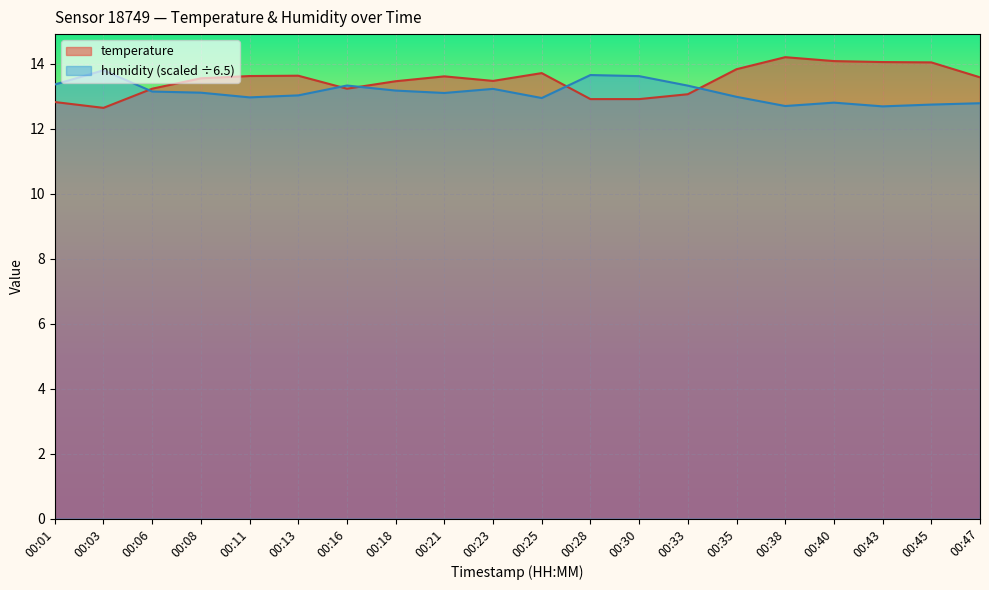

At how many categories does at least one series exceed 13?

20